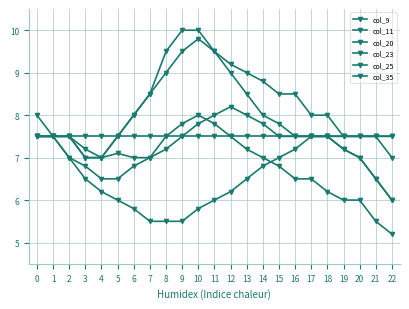

Does the chart have visible grid lines?

Yes